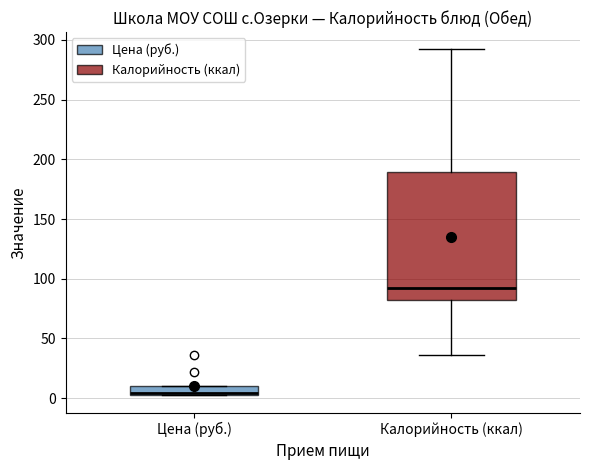

Which box is the tallest, from its lower edge to its upper edge?

Калорийность (ккал)